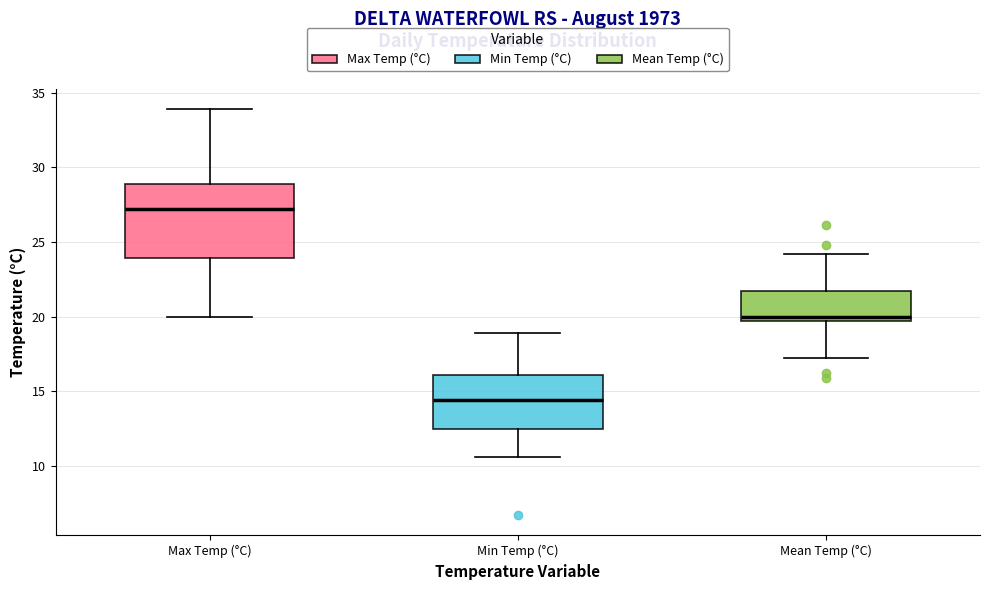

Reading left to right, read every box against the y-axis: the position of its median line, the range the box covers, and the ends of its whiskers. The values are not printed on the chart, so give them approximately, as read against the axis.

Max Temp (°C): median 27.0, box 24.0 to 29.0, whiskers 20.0 to 34.0
Min Temp (°C): median 14.5, box 12.5 to 16.0, whiskers 10.5 to 19.0
Mean Temp (°C): median 20.0, box 19.5 to 21.5, whiskers 17.0 to 24.0